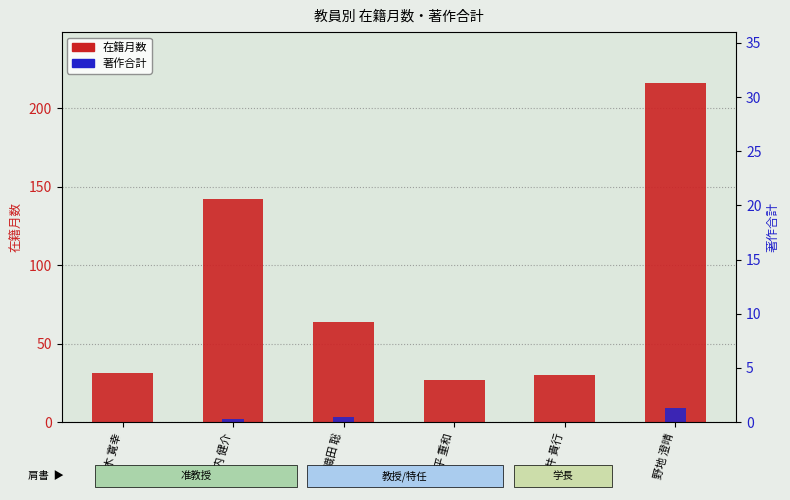

At which category is the sum across all series the highest?

野地 澄晴